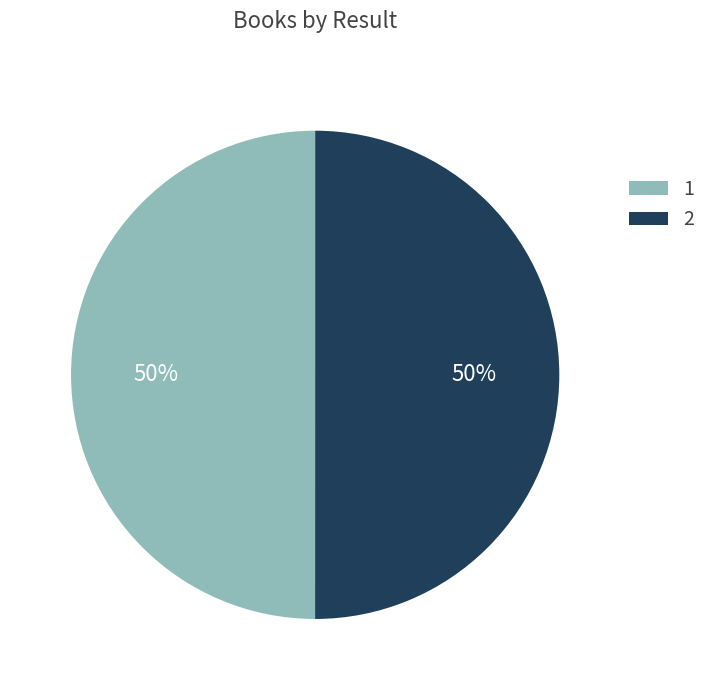

To the nearest percent, what percentage of the pie is 2?

50%